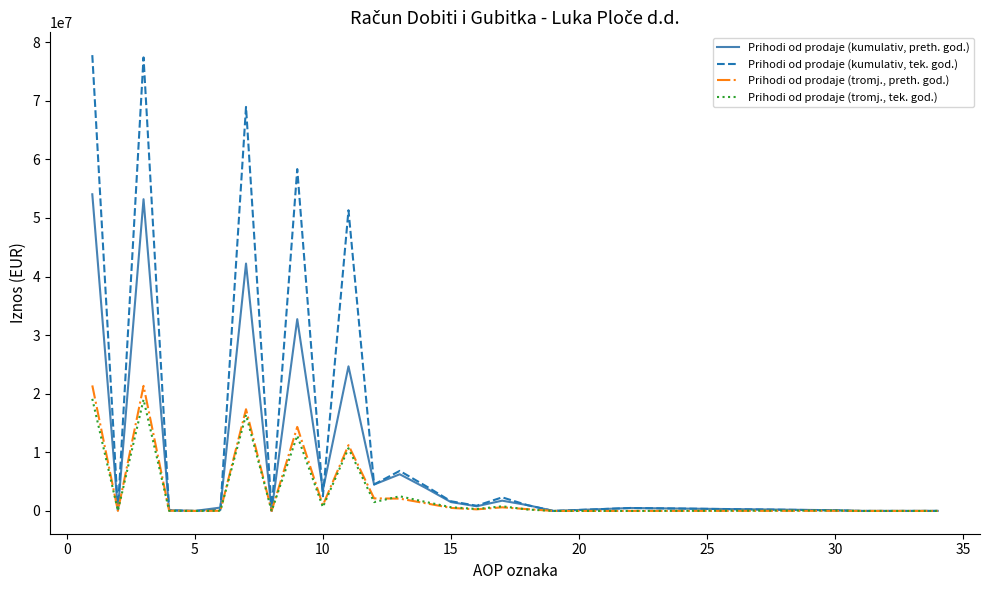

Rank the series by their maximum value, from highest to lowest.

Prihodi od prodaje (kumulativ, tek. god.), Prihodi od prodaje (kumulativ, preth. god.), Prihodi od prodaje (tromj., preth. god.), Prihodi od prodaje (tromj., tek. god.)